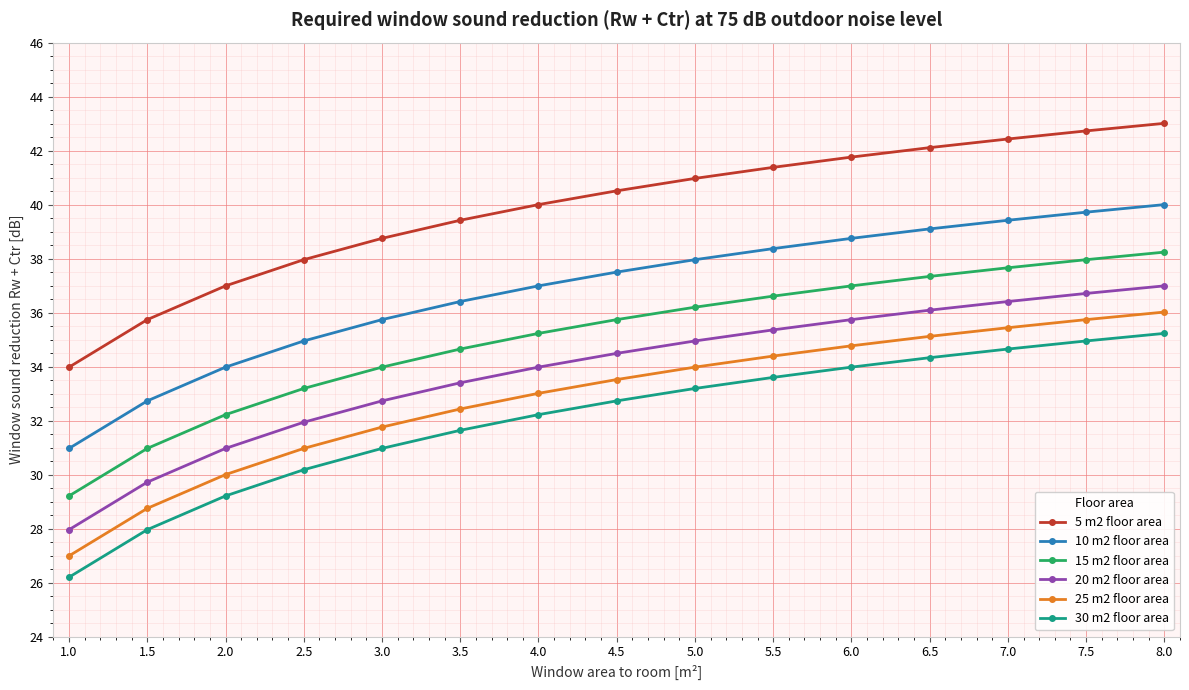

What is the sum of the 25 m2 floor area values at 5.5 and 4.5?

67.9